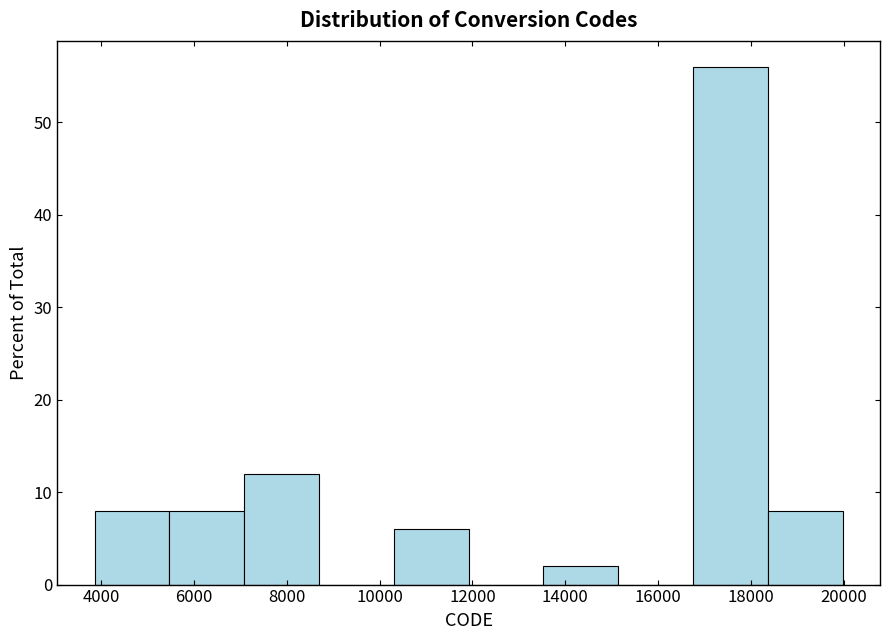

Reading left to right, transcribe this chart: for each bar, give the range it covers on the x-axis and its height. Neither the bar edges nor the heights are printed on the chart, so give them approximately, as read against the axes.

3800 to 5400: 8
5400 to 7000: 8
7000 to 8600: 12
8600 to 10400: 0
10400 to 12000: 6
12000 to 13600: 0
13600 to 15200: 2
15200 to 16800: 0
16800 to 18400: 56
18400 to 20000: 8